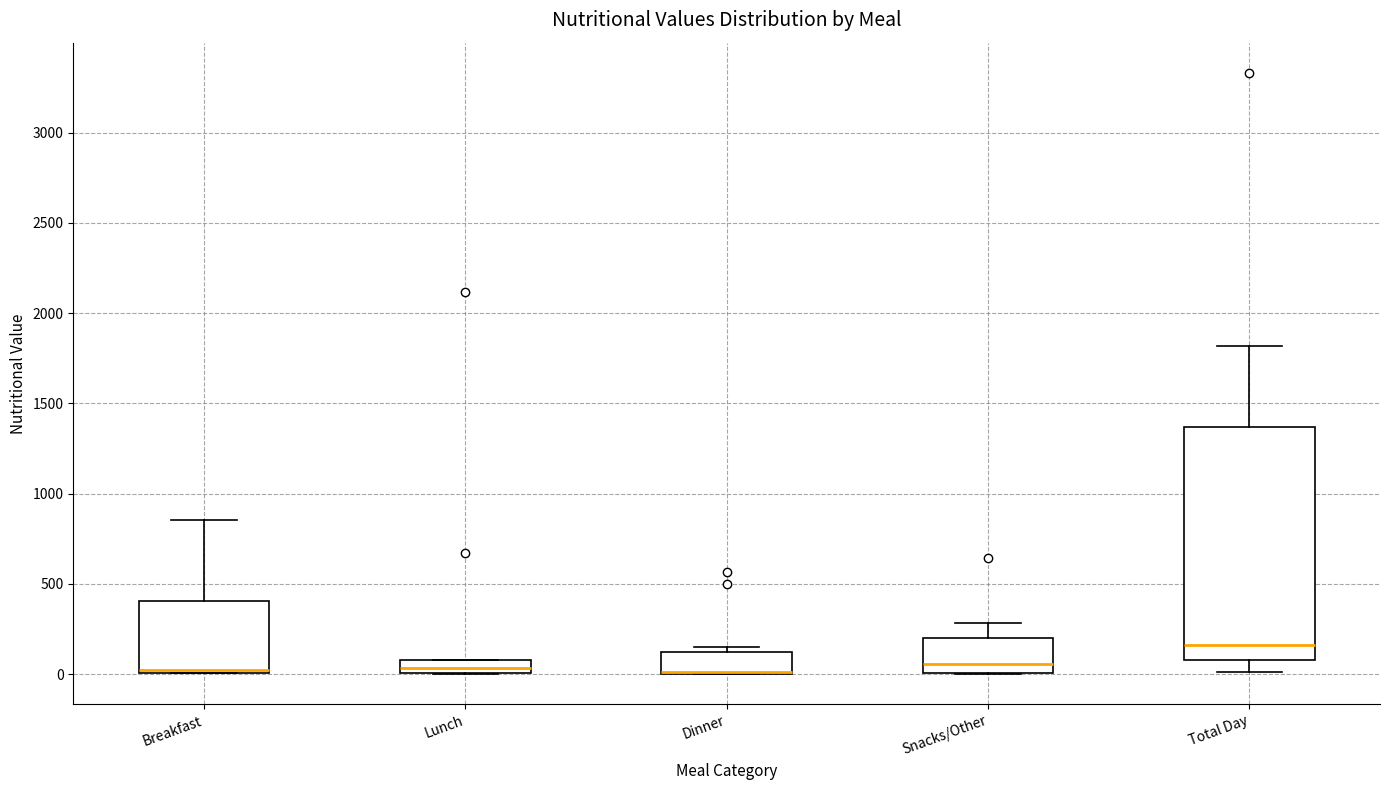

Where is the lower edge of the box for Lunch on the y-axis? The values are not printed on the chart, so give them approximately, as read against the axis.

0